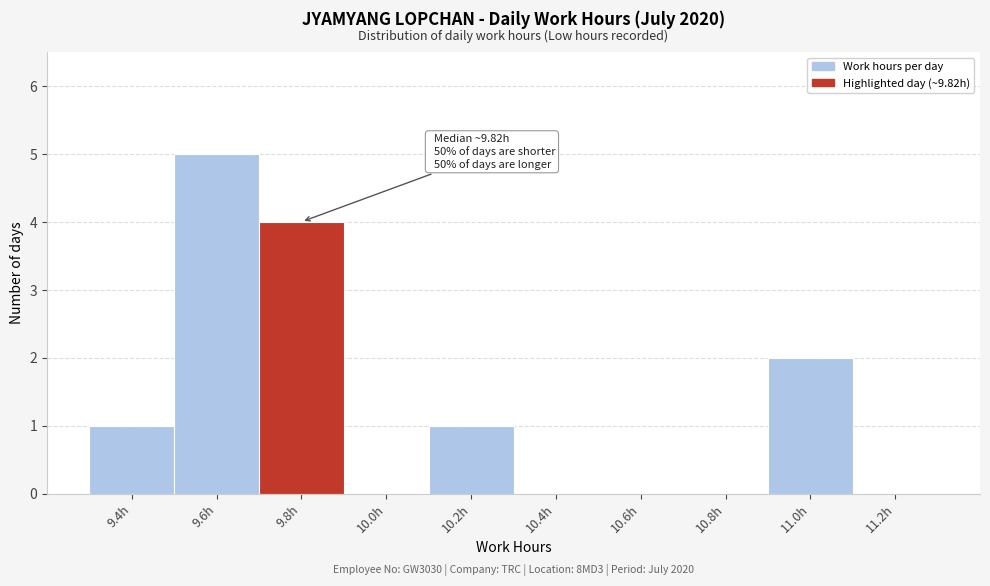

Reading left to right, list all the values displayed in this chart.

9.4h=1	9.6h=5	9.8h=4	10.0h=0	10.2h=1	10.4h=0	10.6h=0	10.8h=0	11.0h=2	11.2h=0